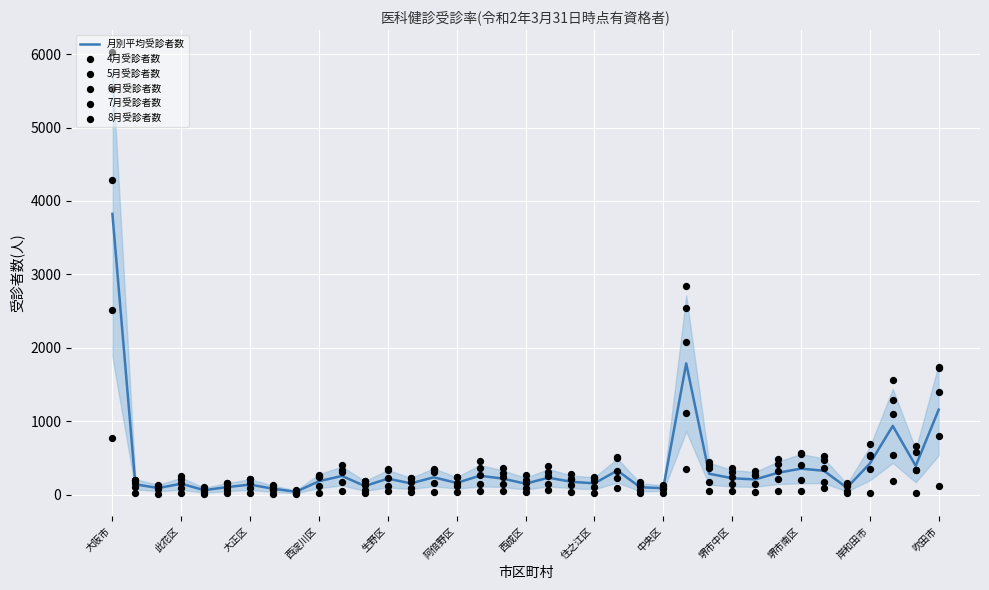

Which series has the largest total across all categories?

6月受診者数